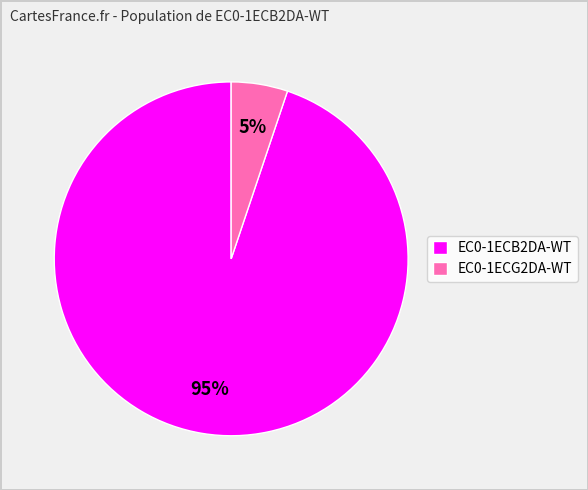

Count the number of slices in the pie.

2